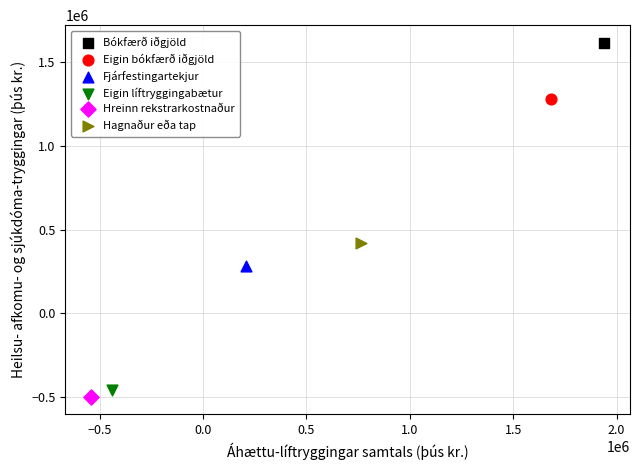

Which series contains the lowest Y value?

Hreinn rekstrarkostnaður